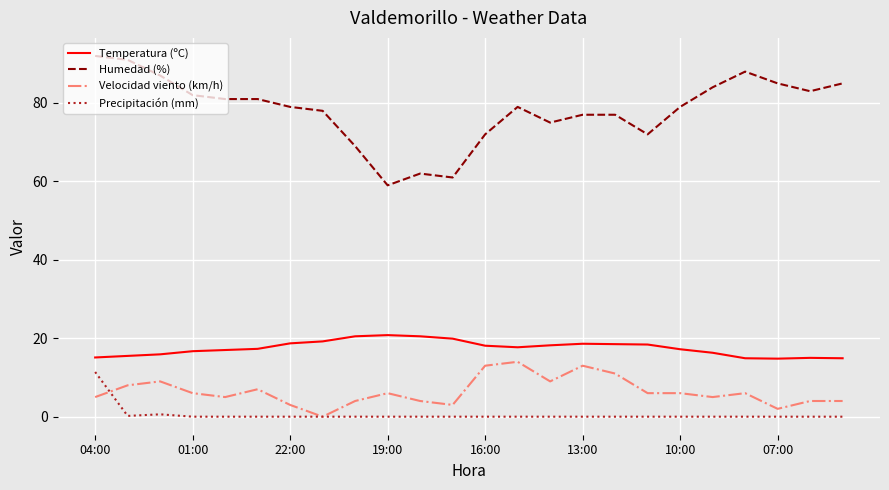

In Temperatura (ºC), how many points are lower than both neighbors (excluding endpoints)?

2